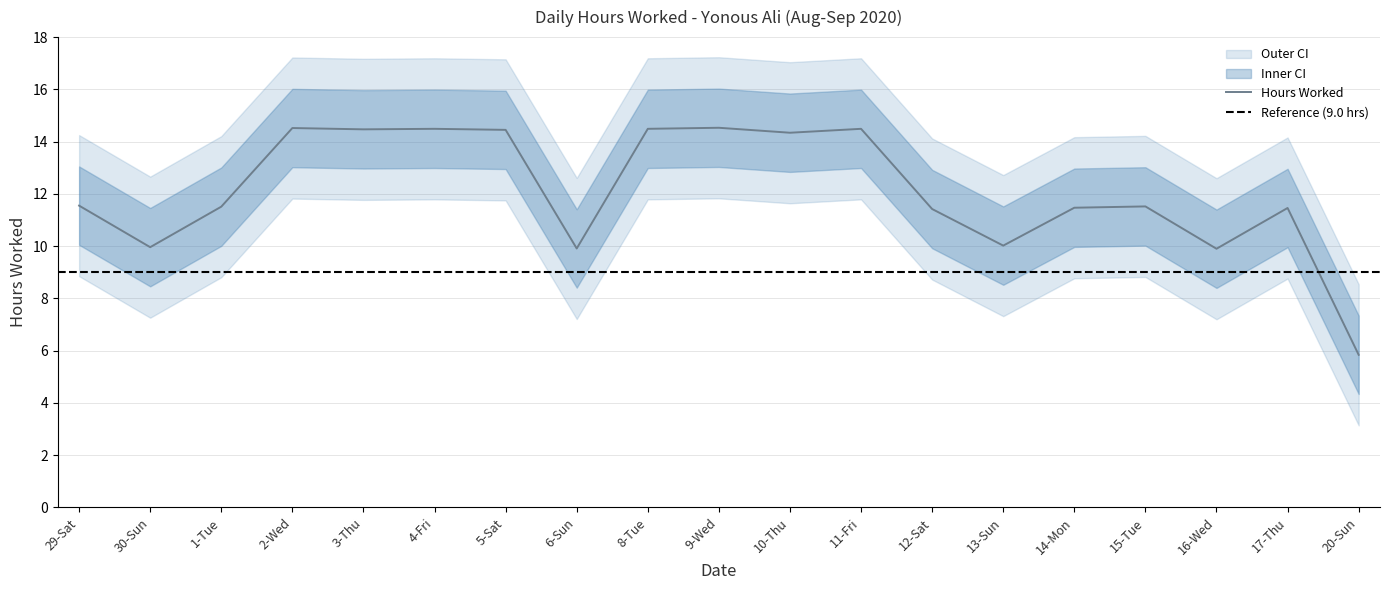

What position from the left is 3-Thu?

5